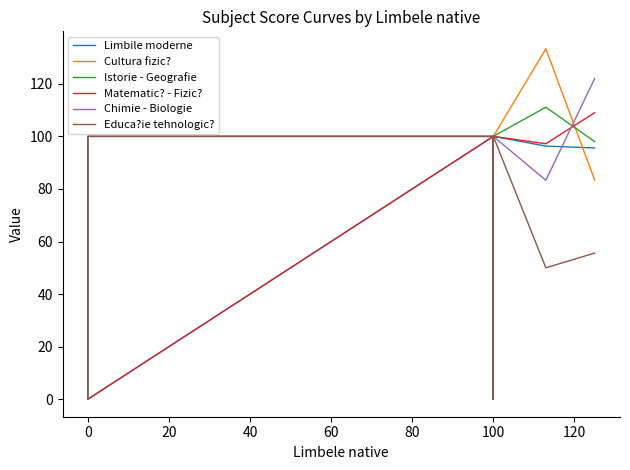

What are all the series names shown in the legend?

Limbile moderne, Cultura fizic?, Istorie - Geografie, Matematic? - Fizic?, Chimie - Biologie, Educa?ie tehnologic?